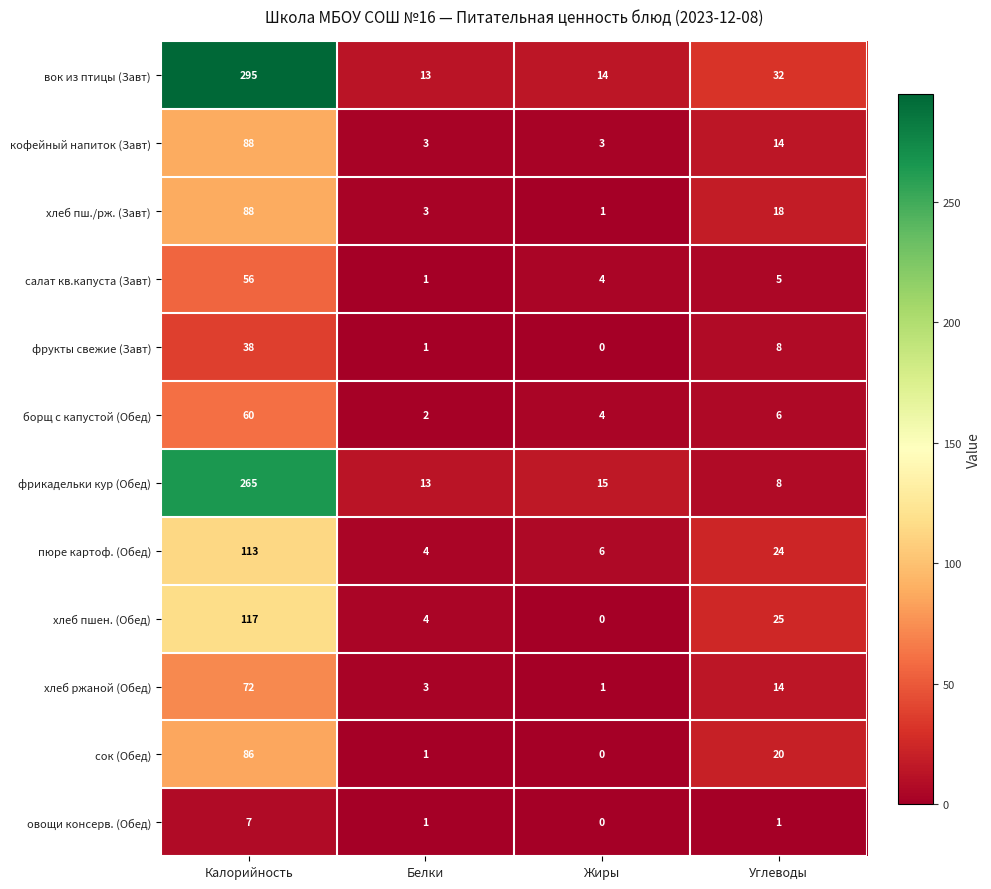

Read the фрикадельки кур (Обед) value at Калорийность.

265